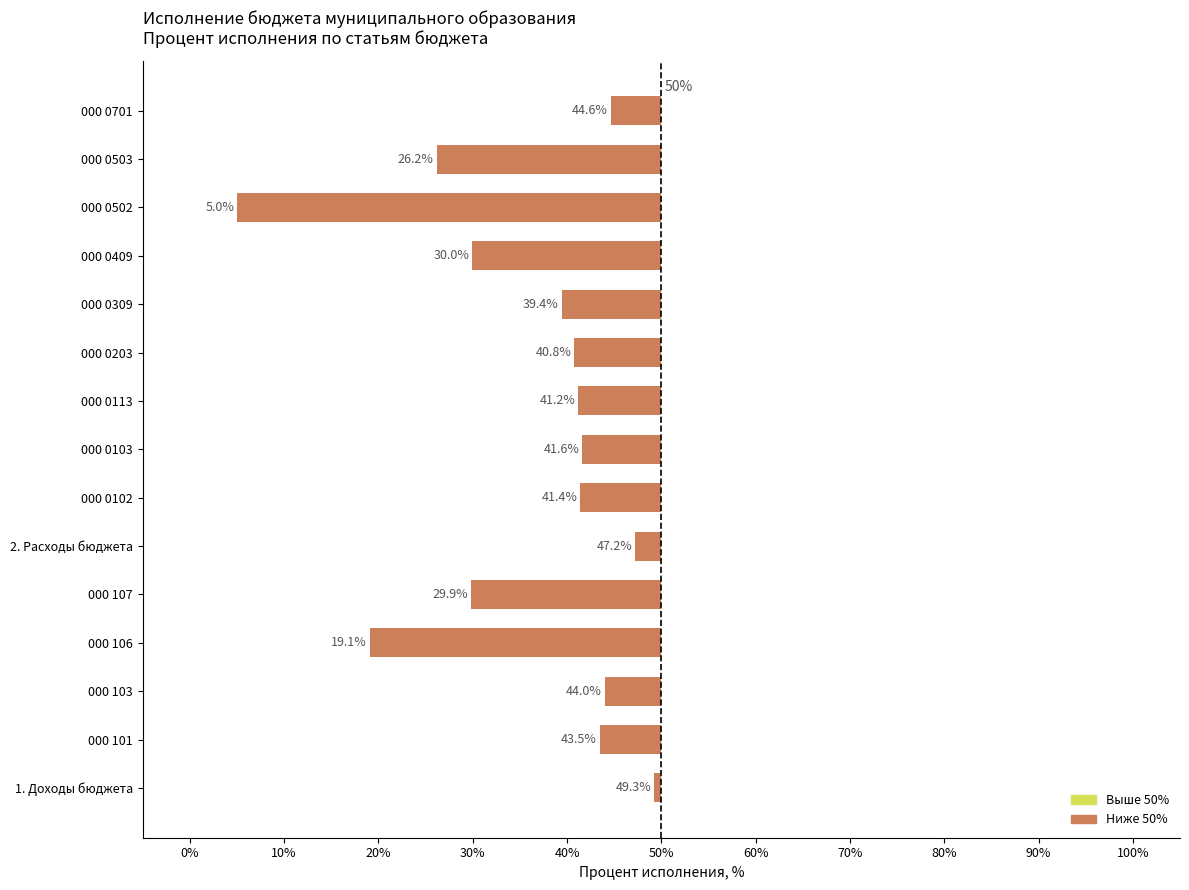

Are the bars horizontal?

Yes